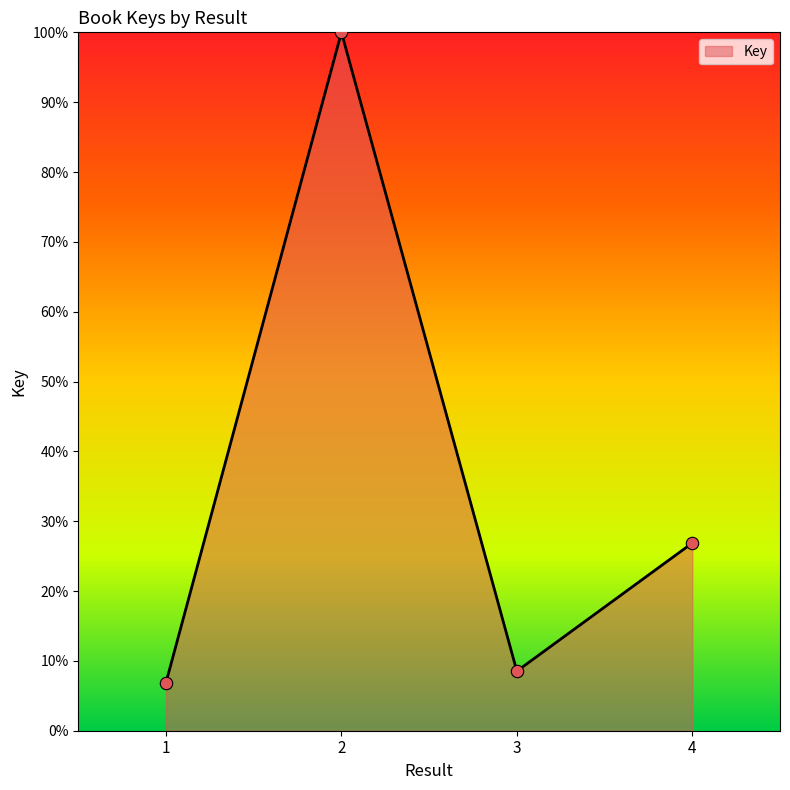

What is the change in value from 2 to 4?

-73.1